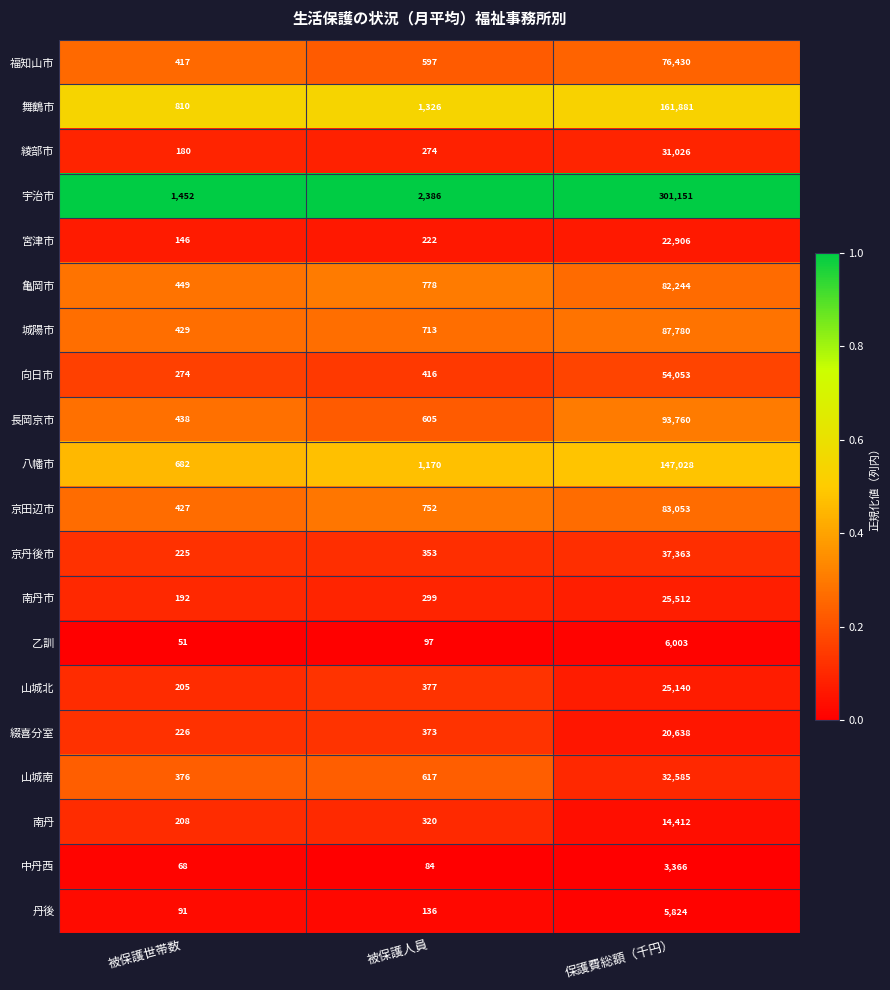

What is the greatest value displayed?

301151